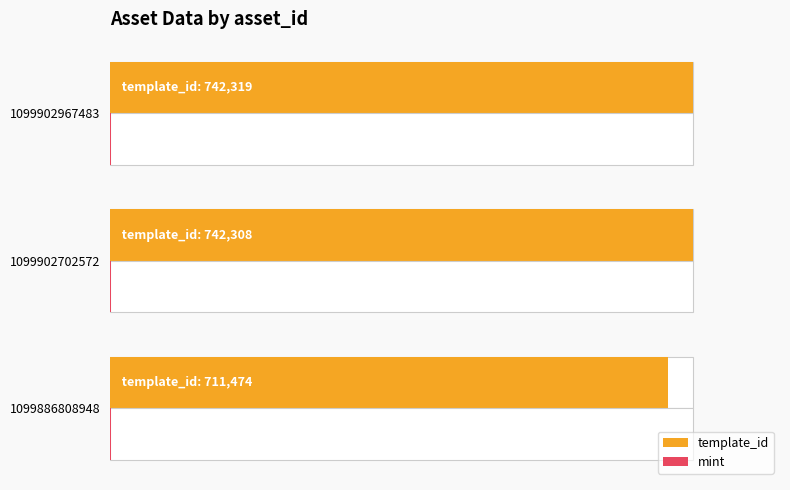

Which series has the largest range (max minus min)?

template_id